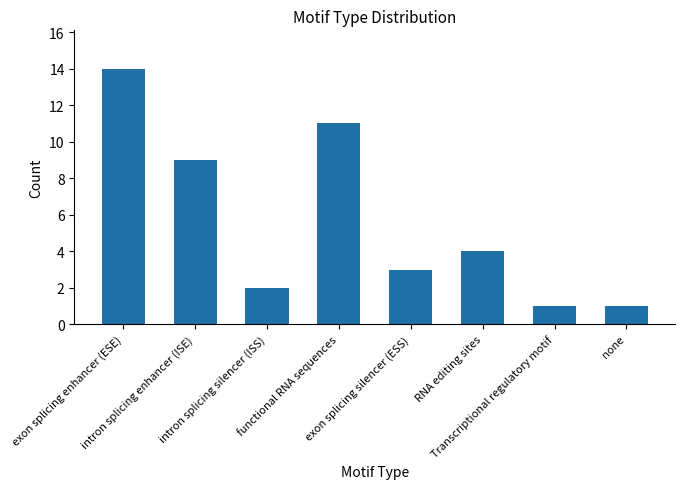

Reading left to right, transcribe all the data shown in this chart.

14	9	2	11	3	4	1	1